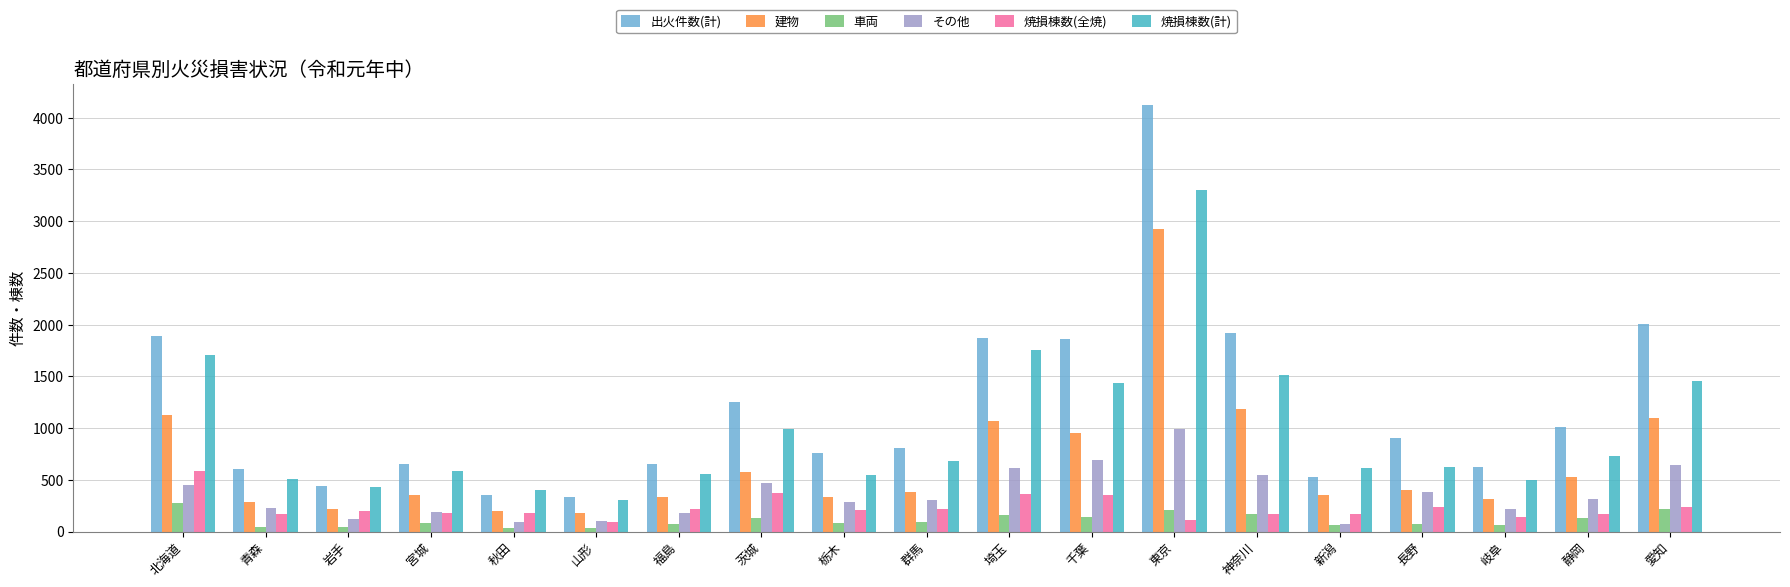

Which series has the widest spread of values?

出火件数(計)